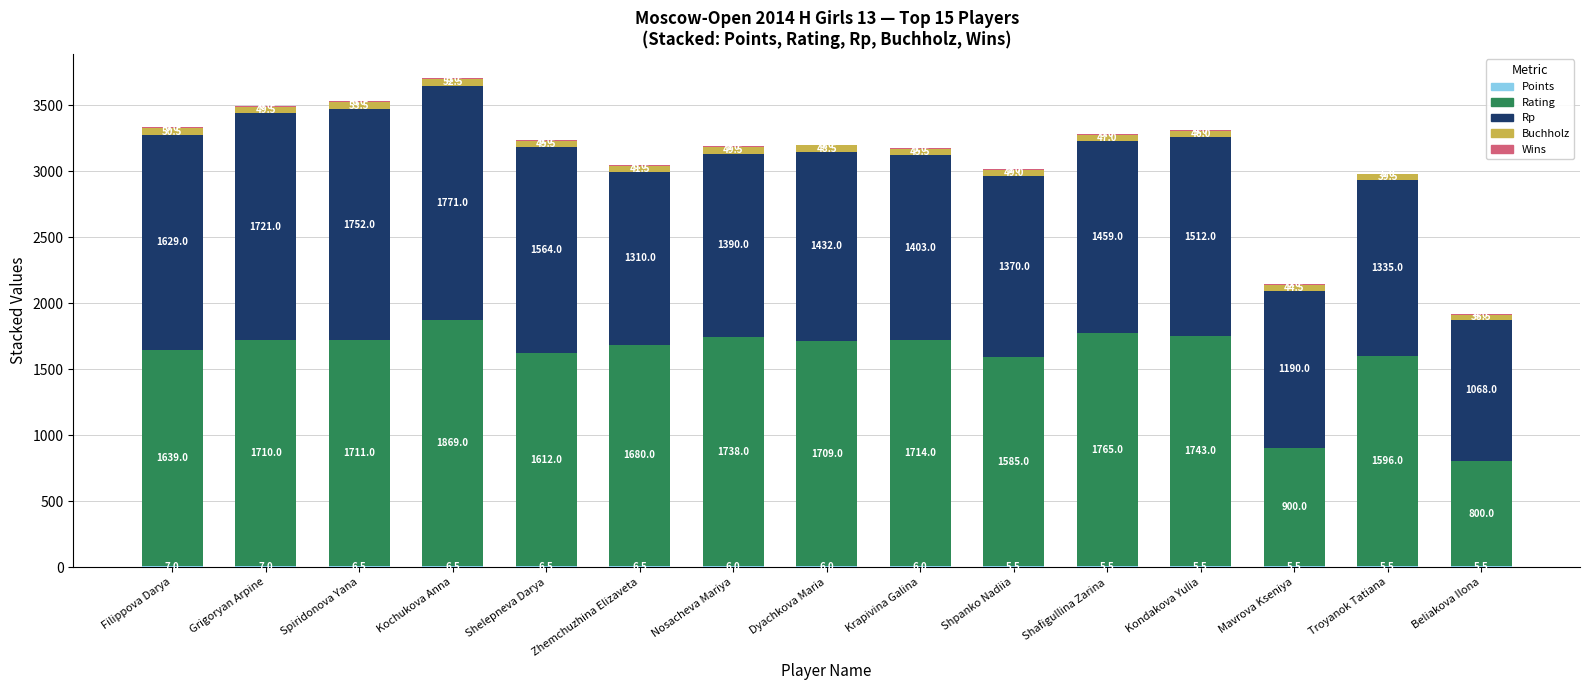

At which category is the sum across all series the highest?

Kochukova Anna